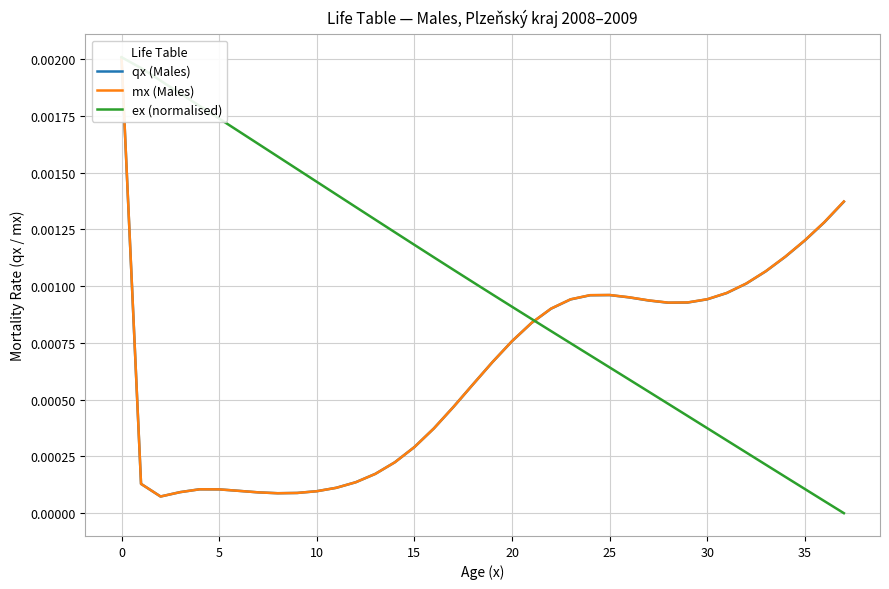

True or false: ex (normalised) and qx (Males) cross at least once.

True